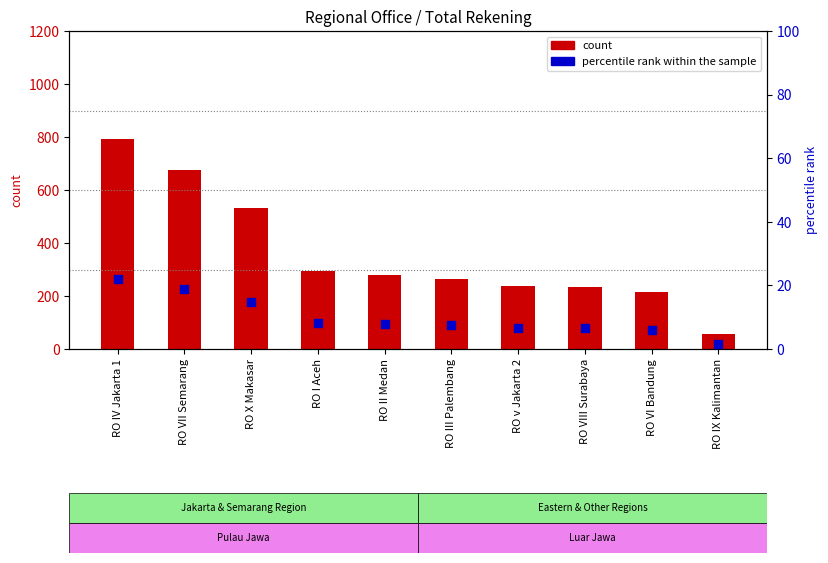

Which series contains the highest Y value?

count